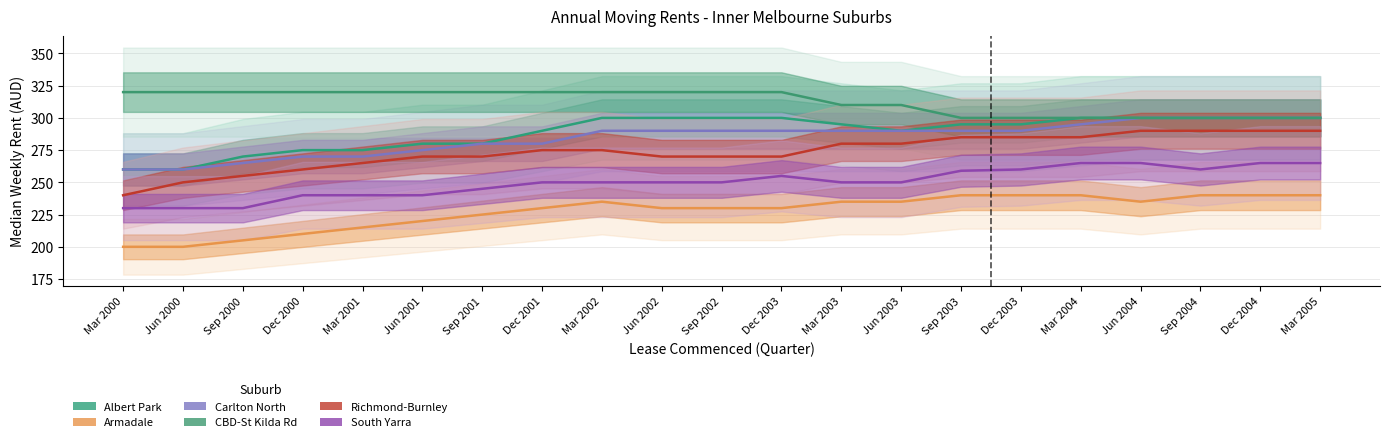

What is the sum of the Albert Park values at Jun 2000 and Mar 2003?

555